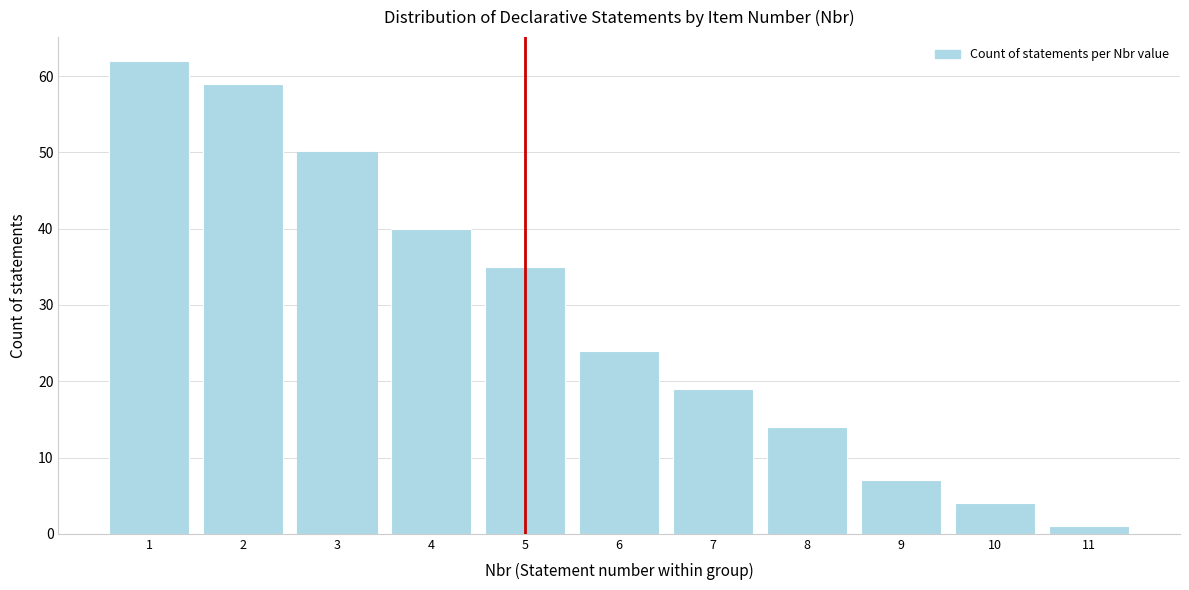

Which range on the x-axis has the tallest bar?

0.5 to 1.5